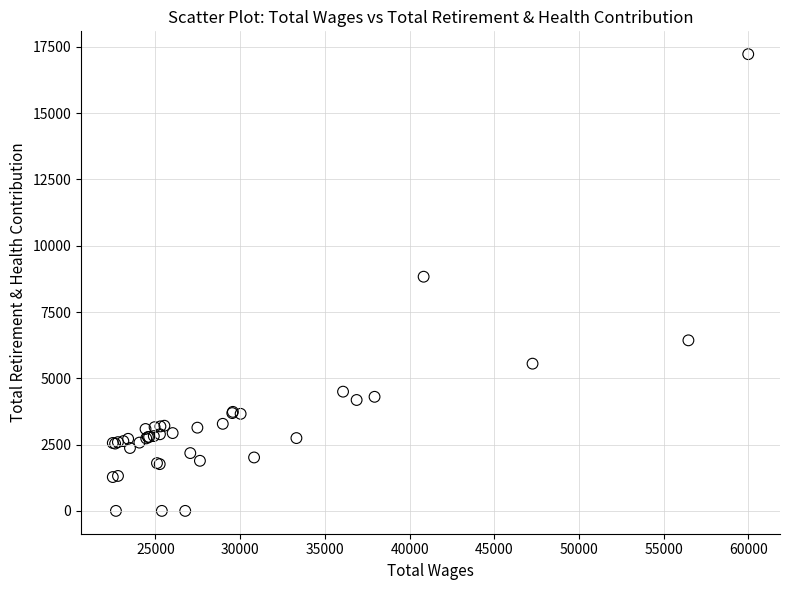

What Y value in the scatter plot is closest to 8613?

8833